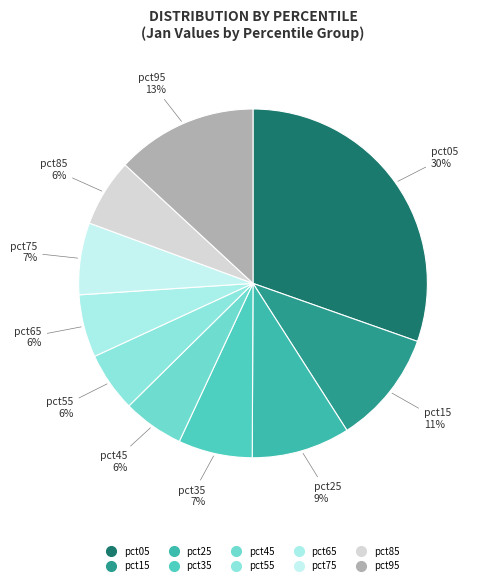

Combined, do pct95 and pct05 account for over 50%?

No